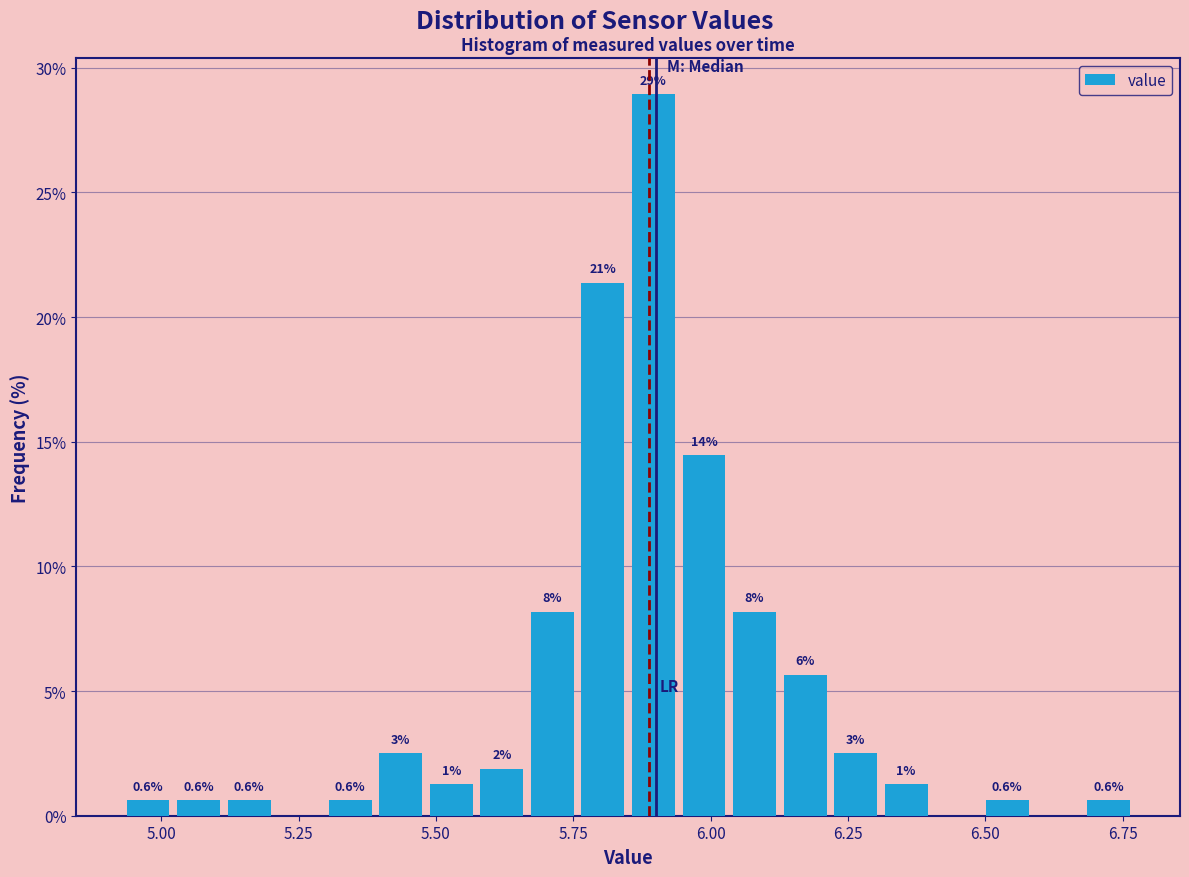

Read against the x-axis, roughly where is the centre of the tallest bar?

5.90